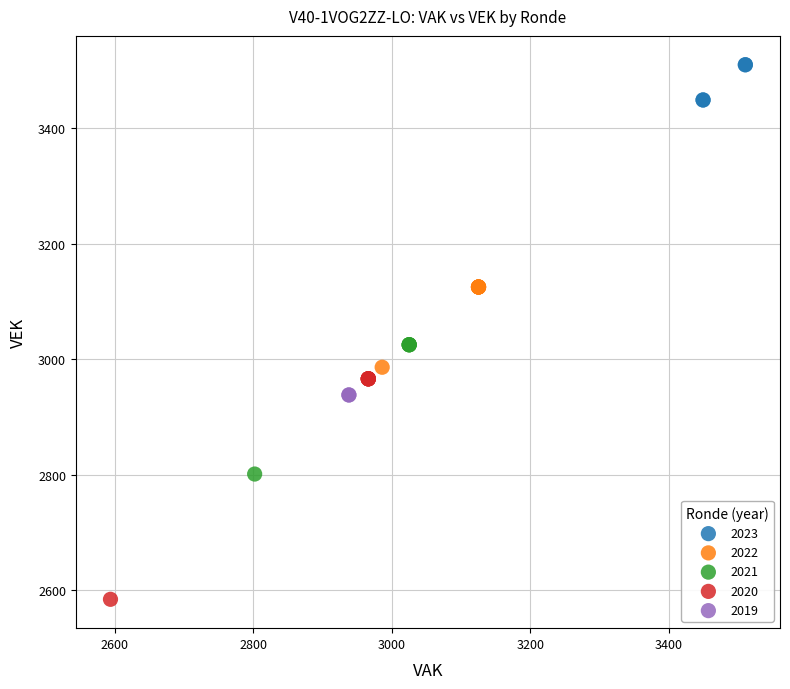

What are all the series names shown in the legend?

2023, 2022, 2021, 2020, 2019